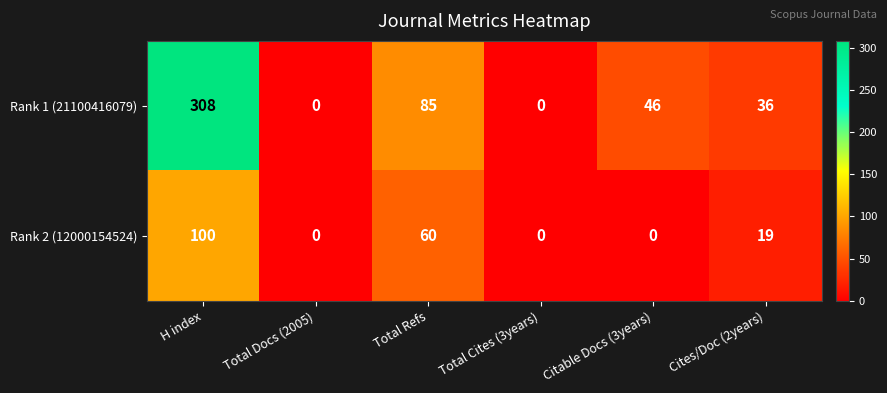

At which label does Rank 1 (21100416079) reach its peak?

H index